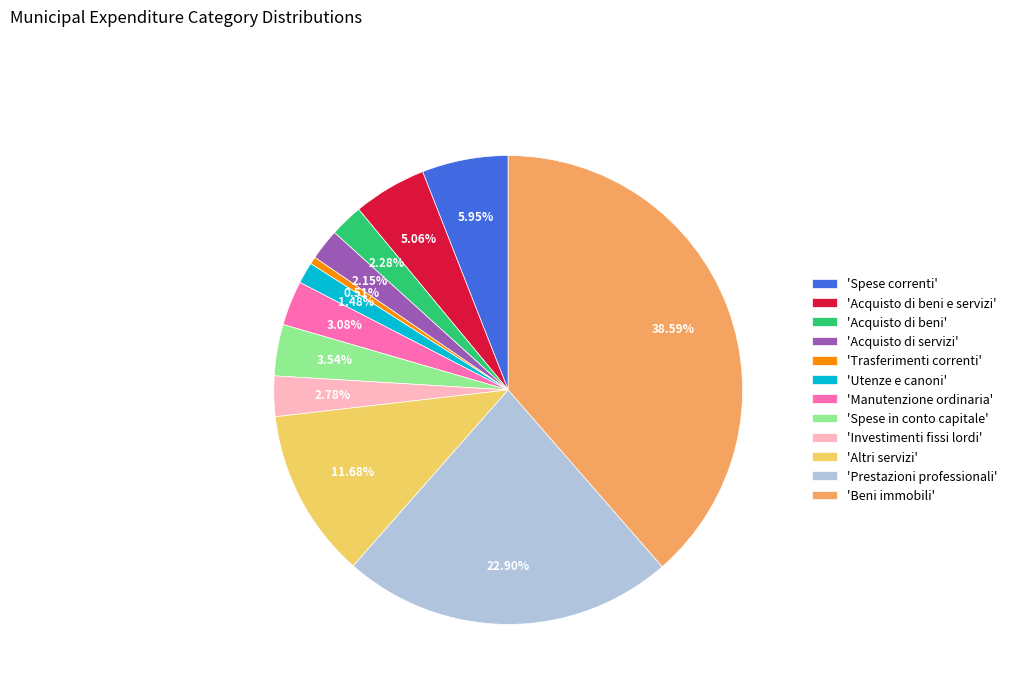

What is the ratio of the value at 'Beni immobili' to the value at 'Spese correnti'?

6.5